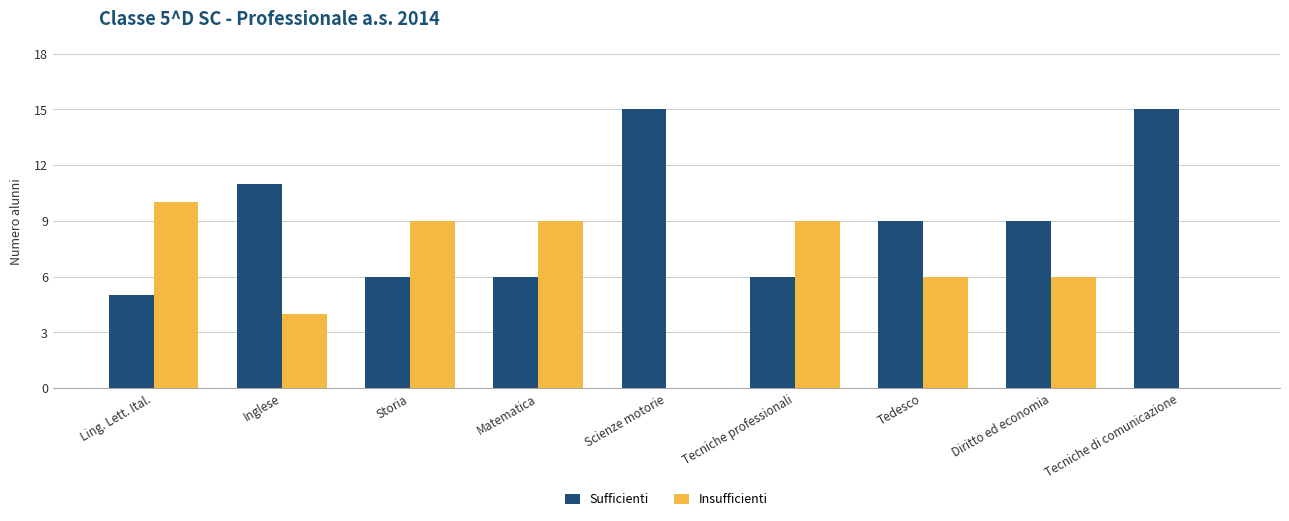

What is the sum of the Sufficienti values at Ling. Lett. Ital. and Tecniche di comunicazione?

20